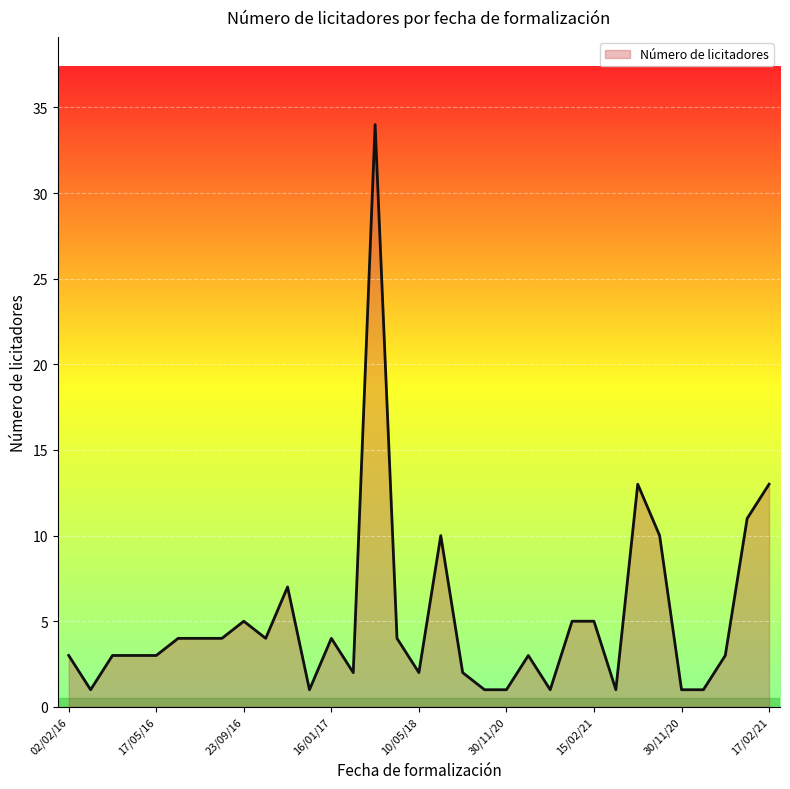

What is the maximum value shown in the chart?

34